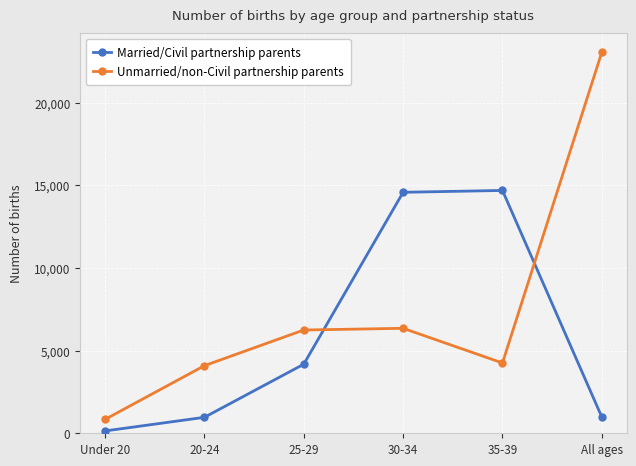

At how many categories does at least one series exceed 19142?

1